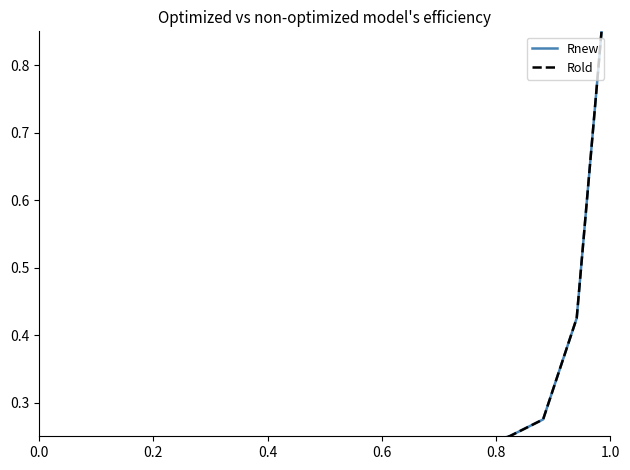

Which series has the largest total across all categories?

Rnew